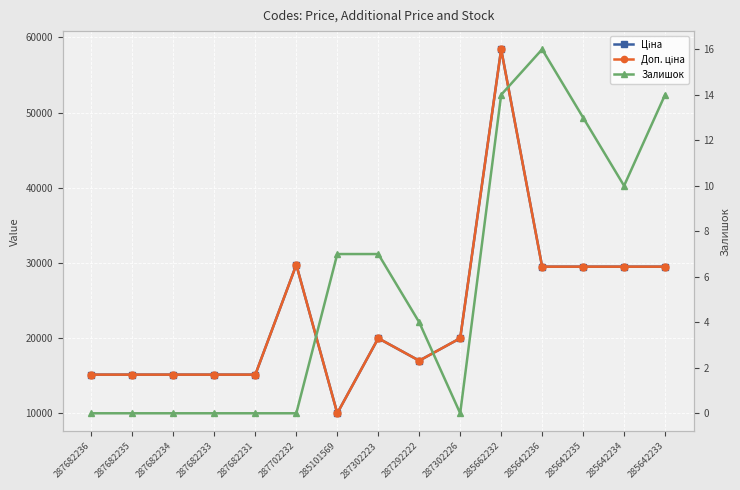

How many interior local valleys does the Ціна series have?

2